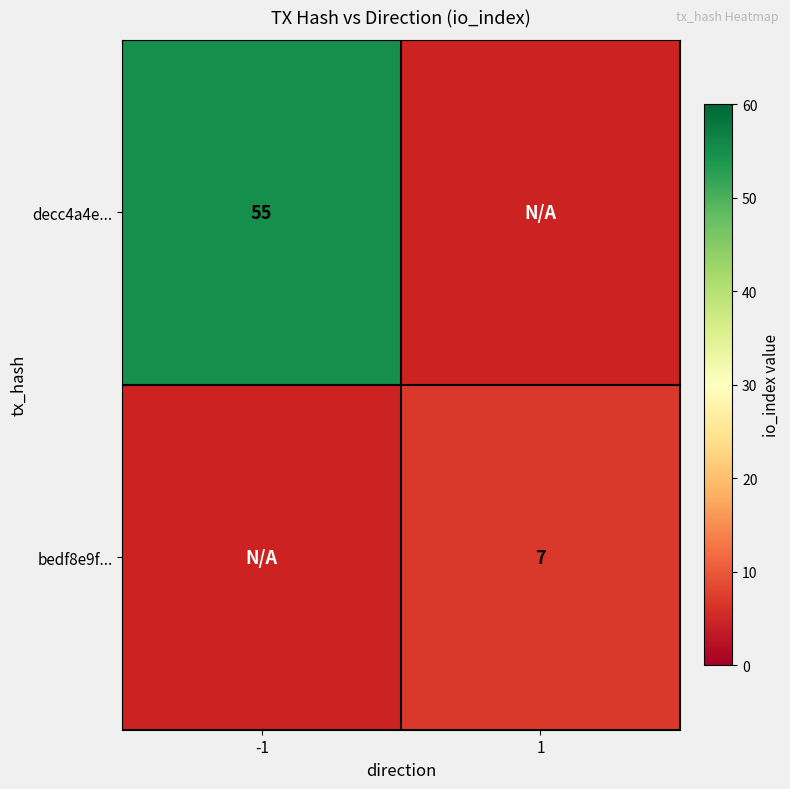

The decc4a4e... series shows 79.7 at -1. True or false?

False